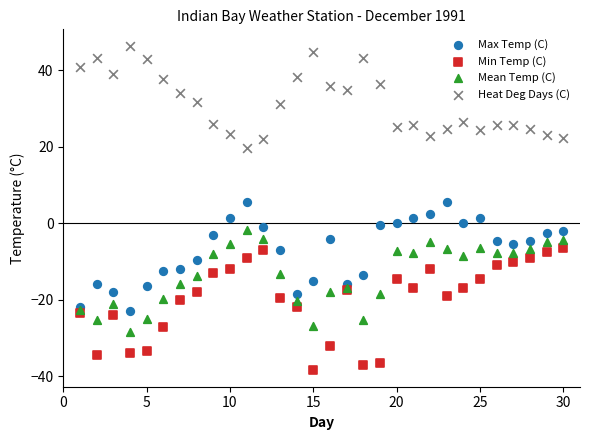

What are all the series names shown in the legend?

Max Temp (C), Min Temp (C), Mean Temp (C), Heat Deg Days (C)